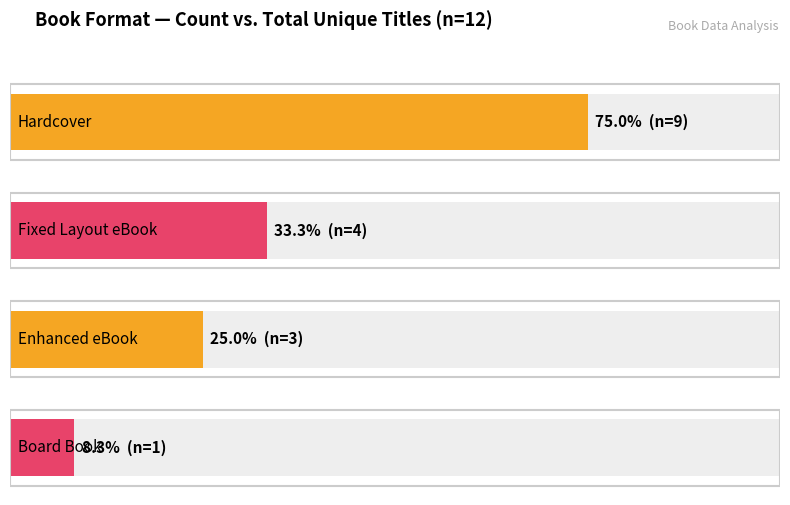

The value at Board Book is 1. True or false?

True